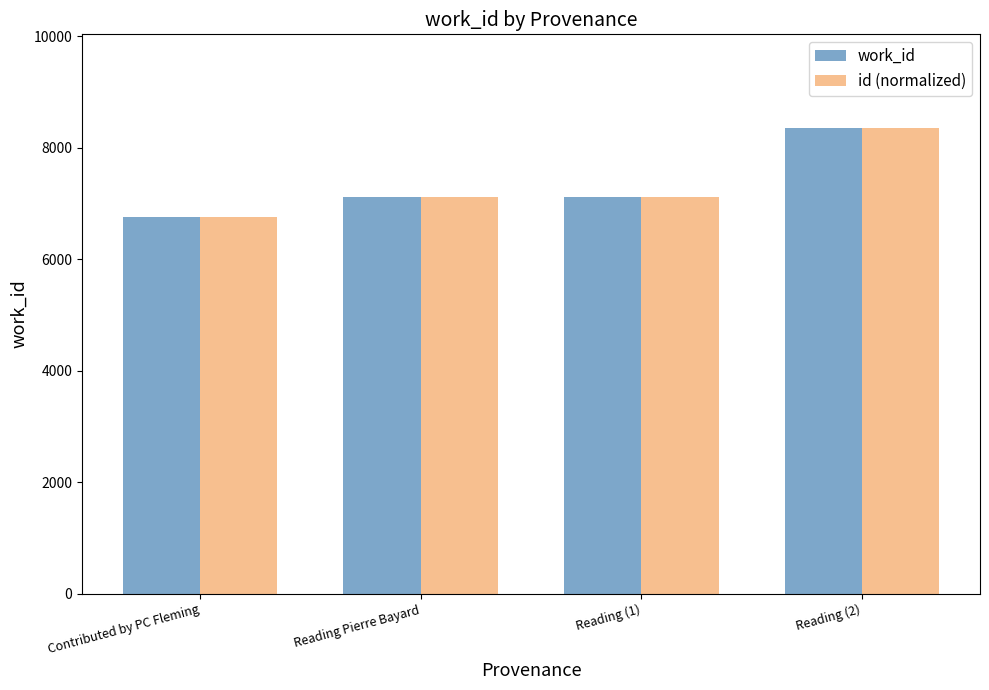

What is the label of the 2nd bar from the right?

Reading (1)